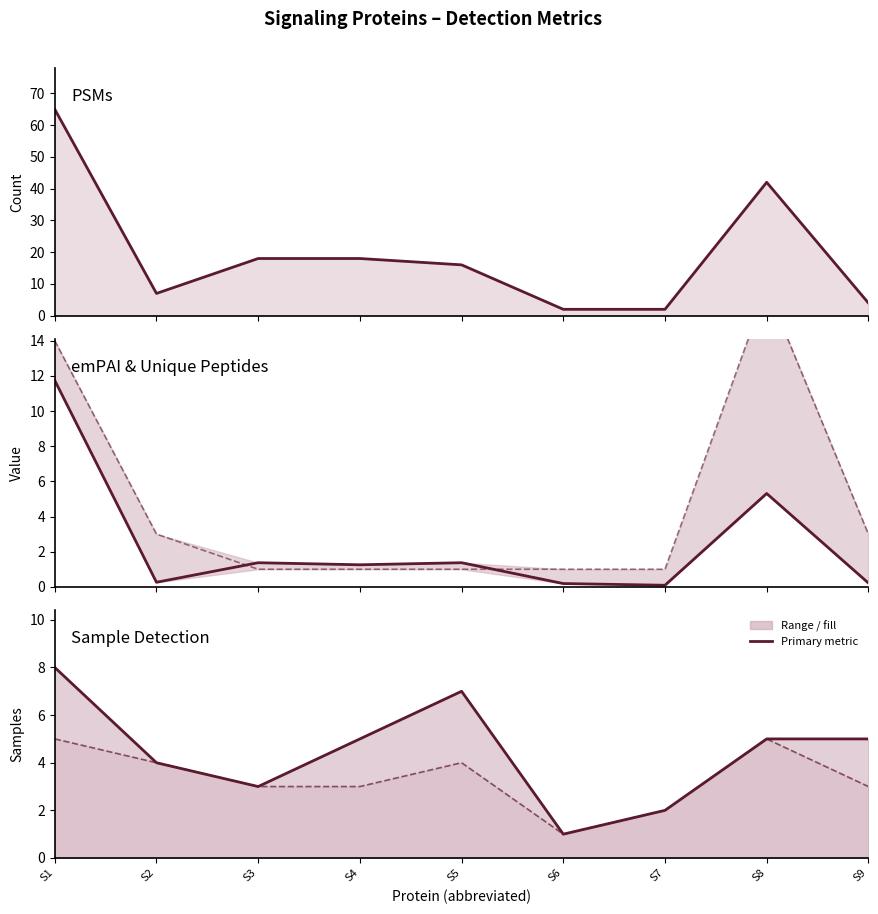

True or false: Unique Peptides and PSMs intersect in this chart.

False